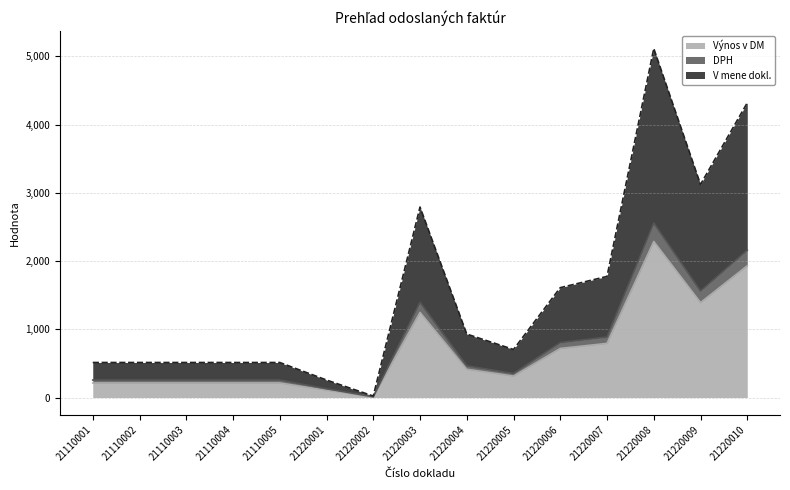

Which has a higher value, 21220006 or 21220002?

21220006